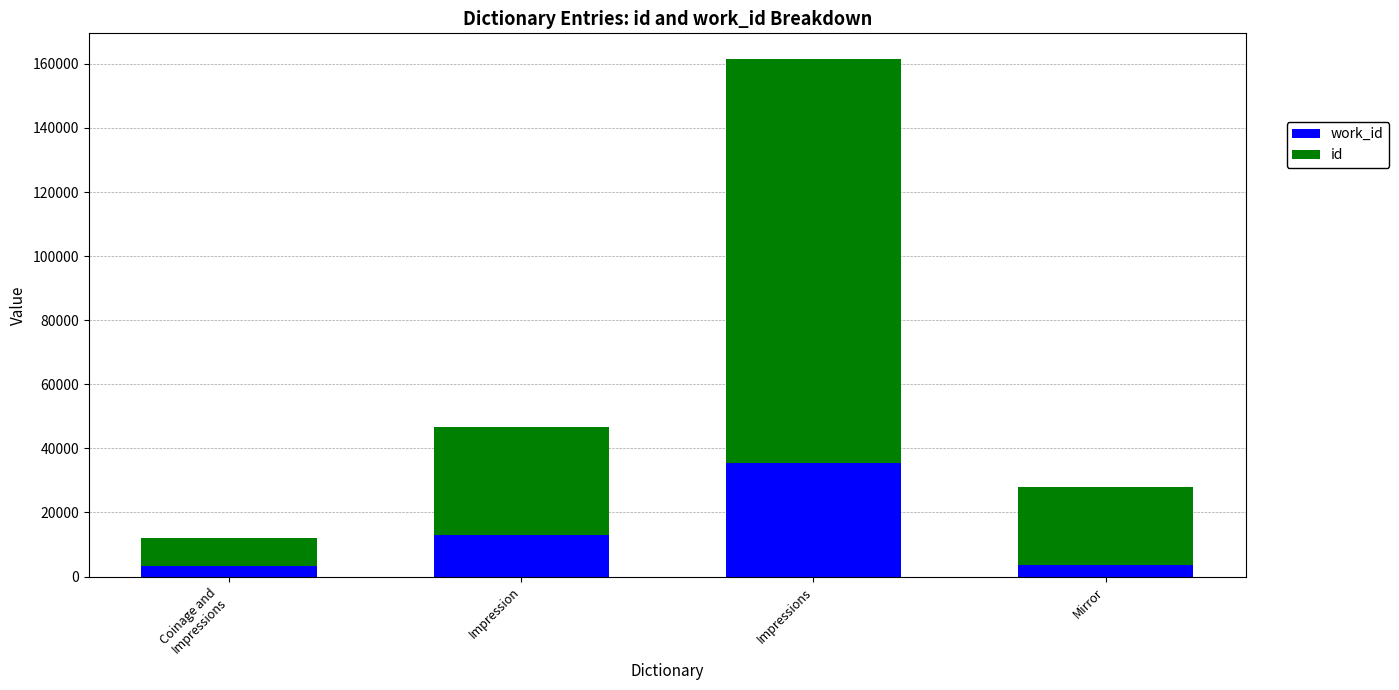

At which category is the sum across all series the highest?

Impressions